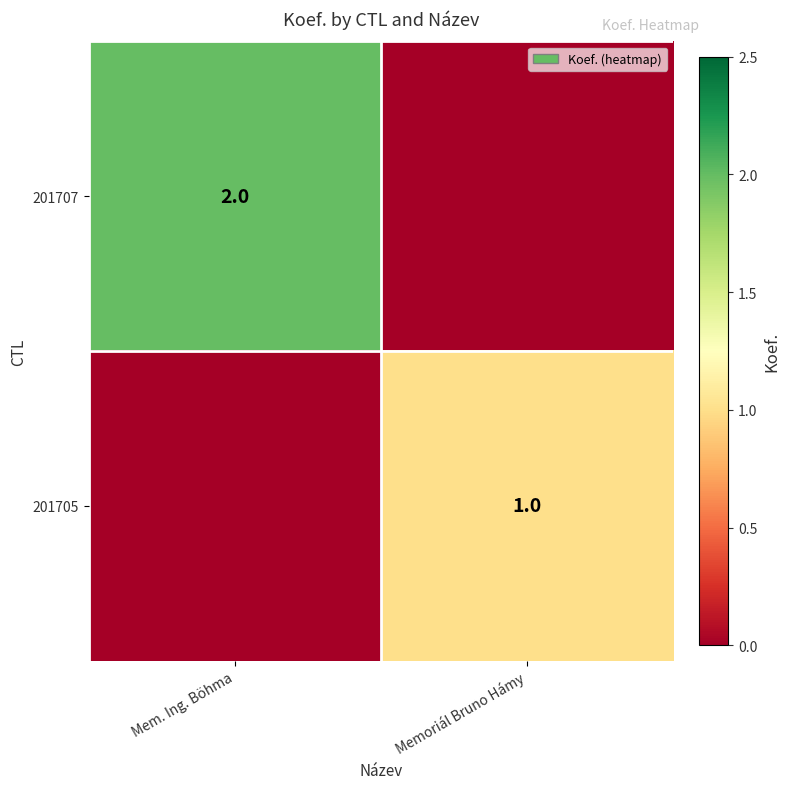

True or false: 201705 has a value of 1 at Memoriál Bruno Hámy.

True